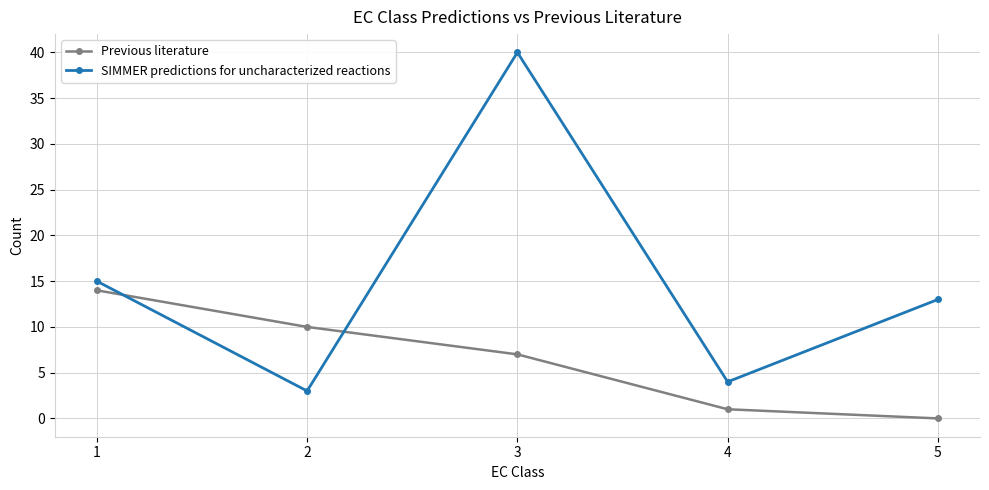

True or false: Previous literature has a value of -9 at 5.

False